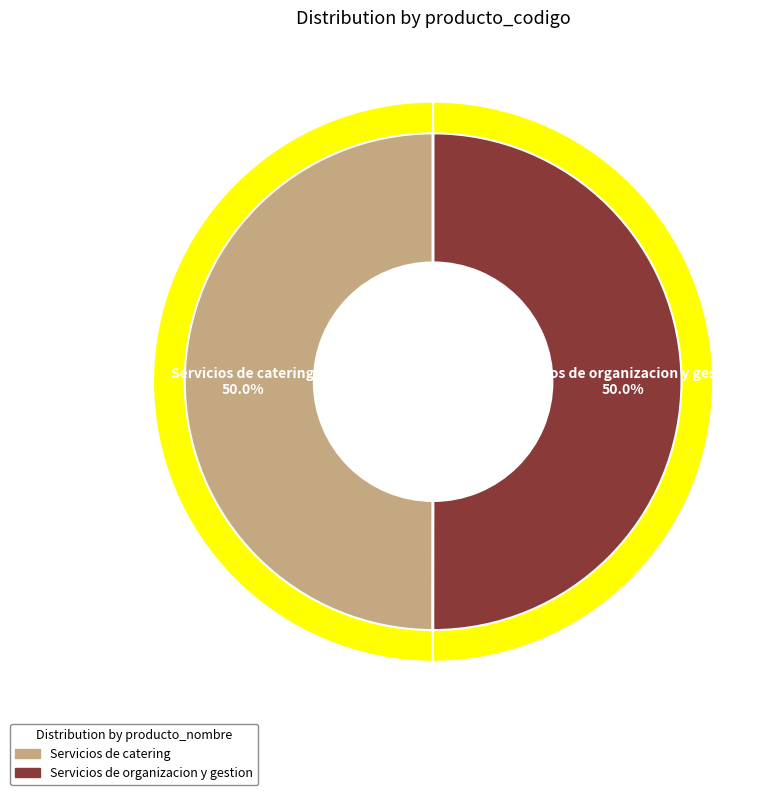

Do Servicios de catering and Servicios de organizacion y gestion together represent more than half of the pie?

Yes